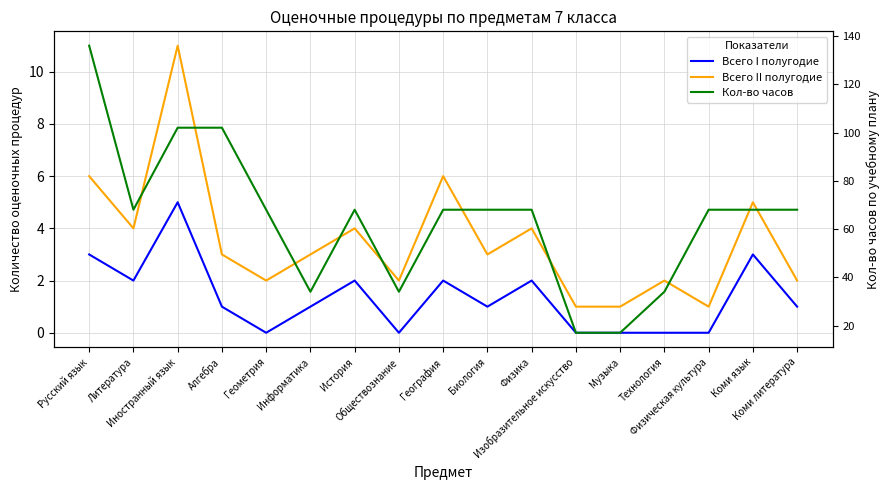

Count the number of data series in this chart.

3